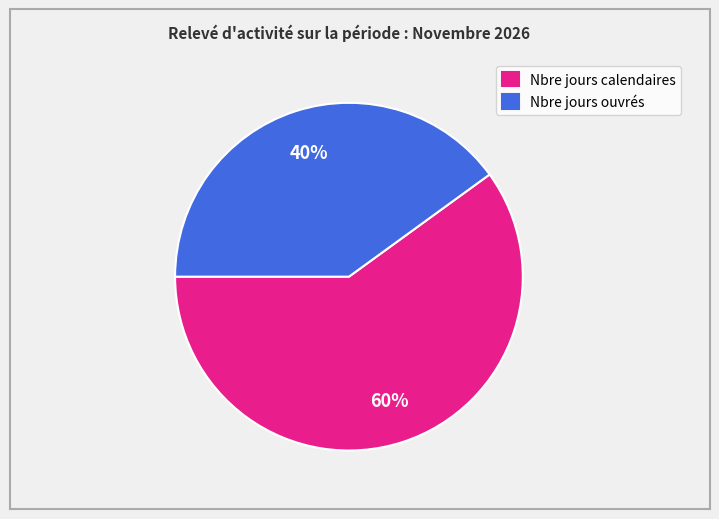

True or false: Nbre jours ouvrés accounts for 40% of the total.

True